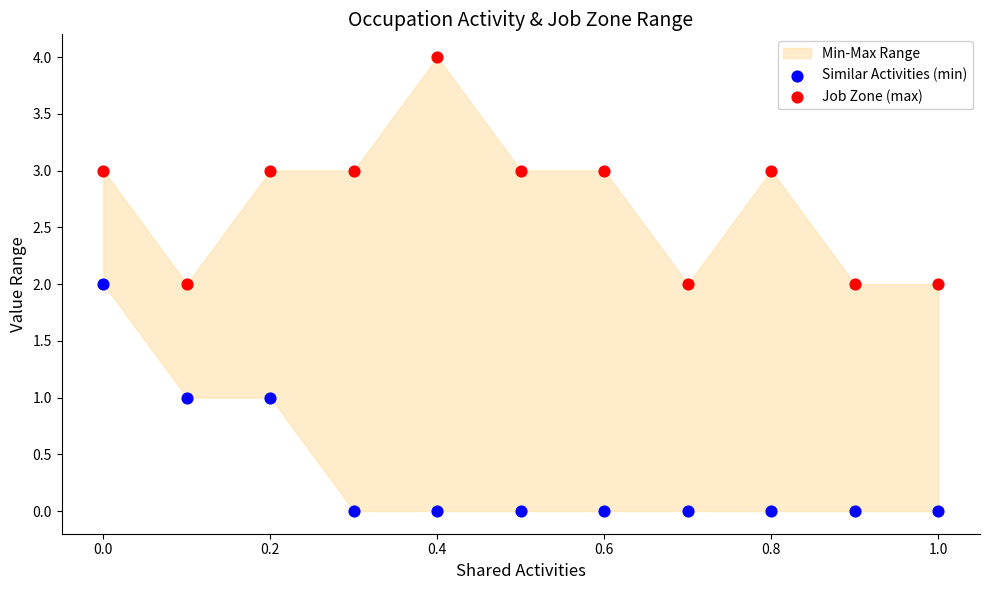

Across all data points, what is the range of Y values (max minus min)?

4